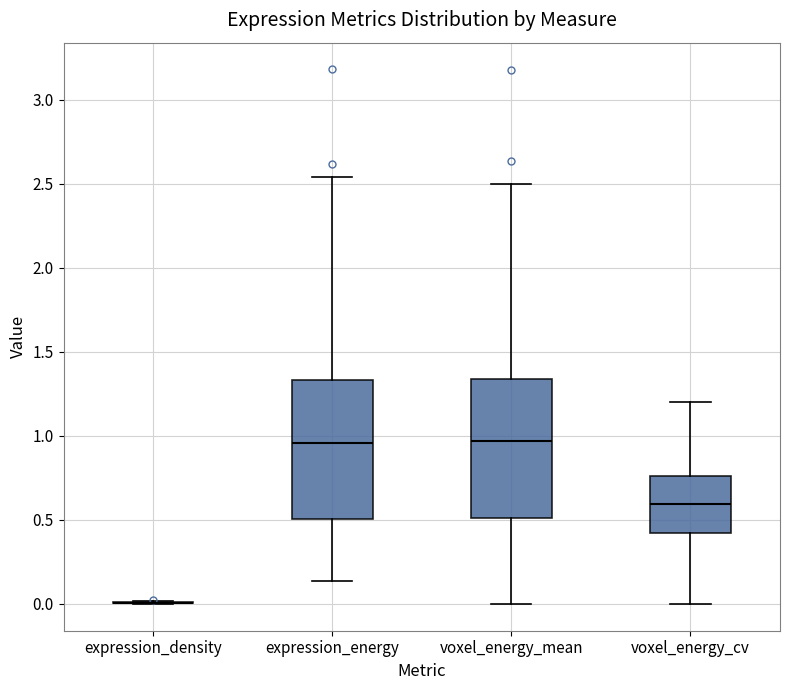

Where is the upper edge of the box for voxel_energy_cv on the y-axis? The values are not printed on the chart, so give them approximately, as read against the axis.

0.75